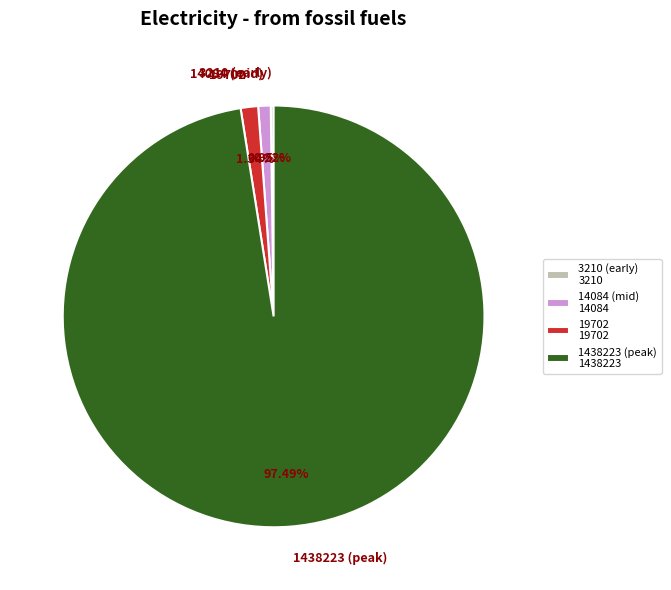

To the nearest percent, what is the difference between the largest and smallest slice percentages?

97%